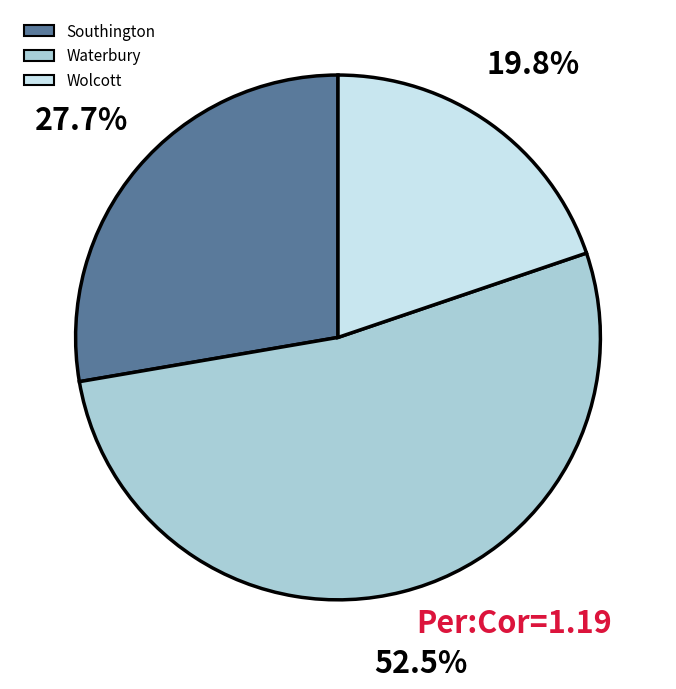

Does Southington account for over 50% of the chart?

No